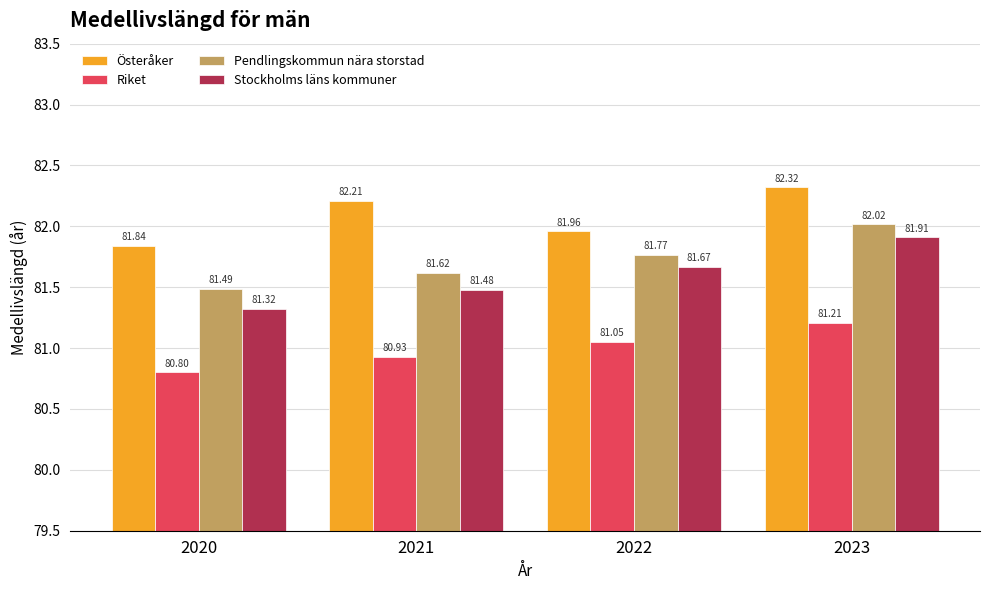

How many series are shown in this chart?

4